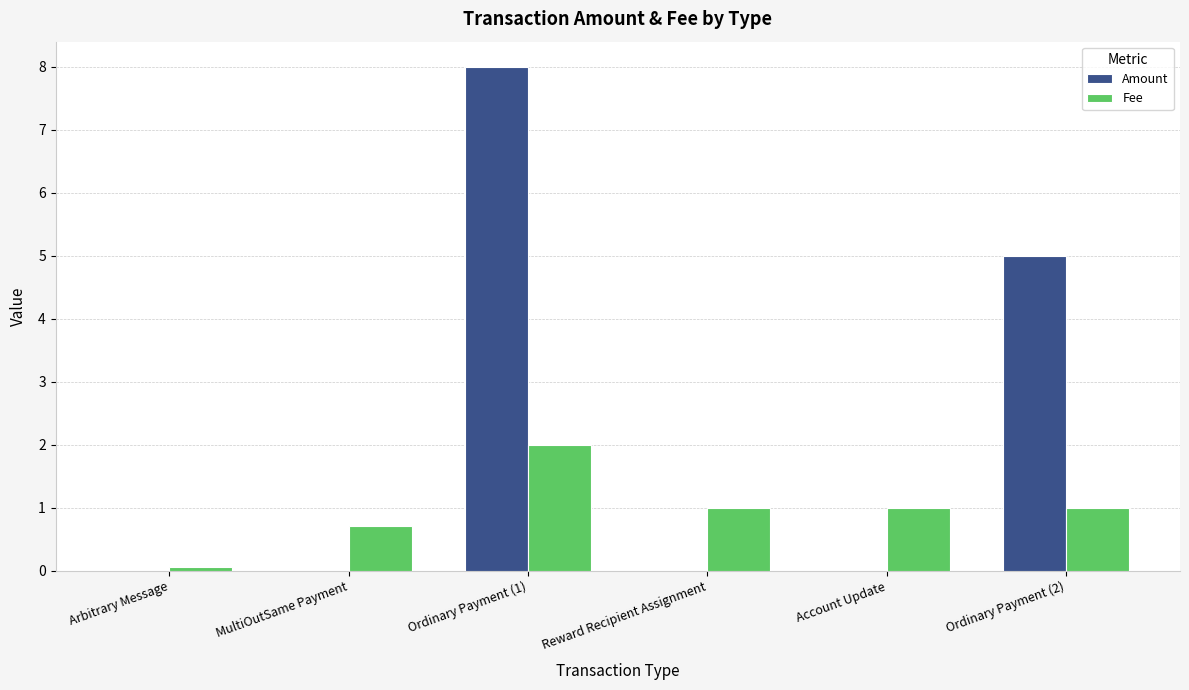

At which label does Fee reach its peak?

Ordinary Payment (1)